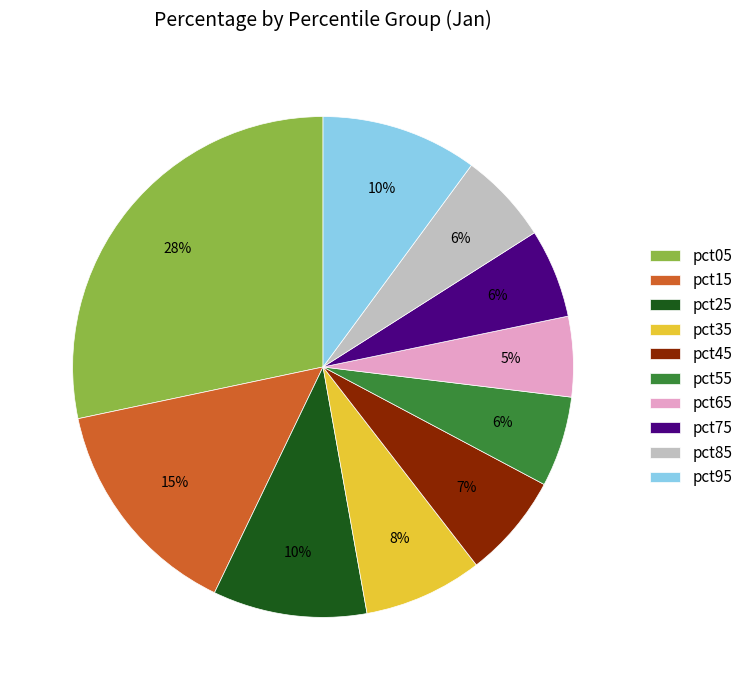

The pct35 slice represents 20% of the pie. True or false?

False